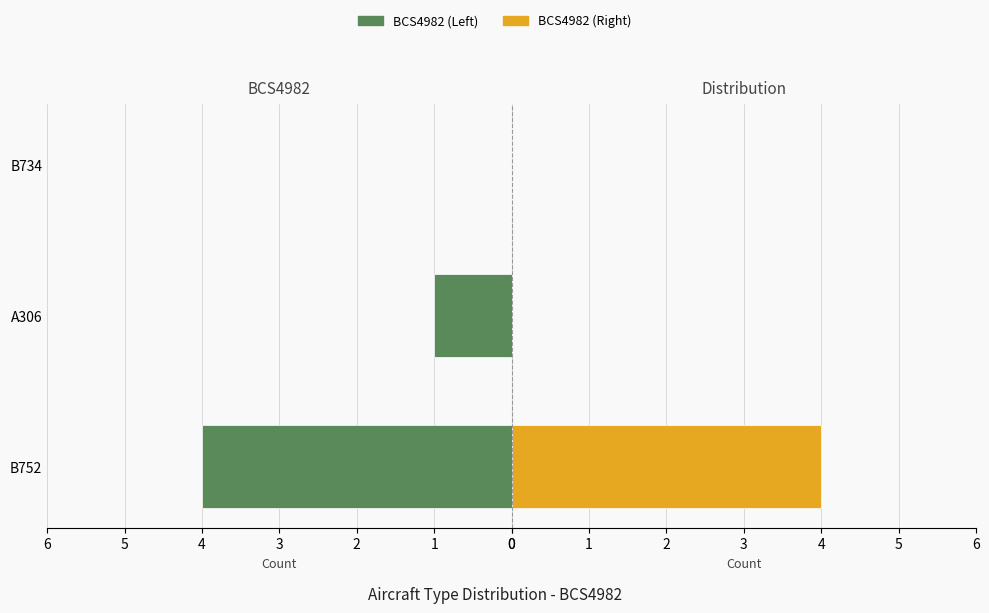

Is the value of BCS4982 (Right) at A306 greater than the value of BCS4982 (Left) at B752?

No